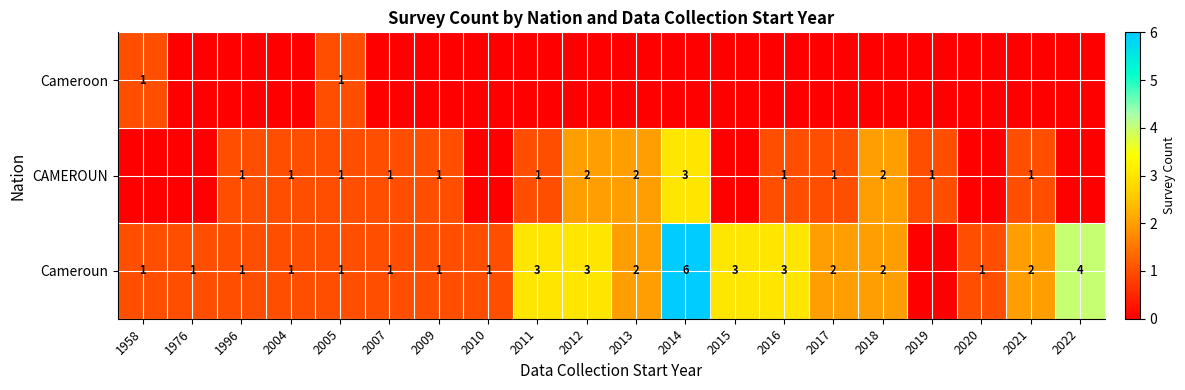

What is the sum of the Cameroun values at 1996 and 2016?

4